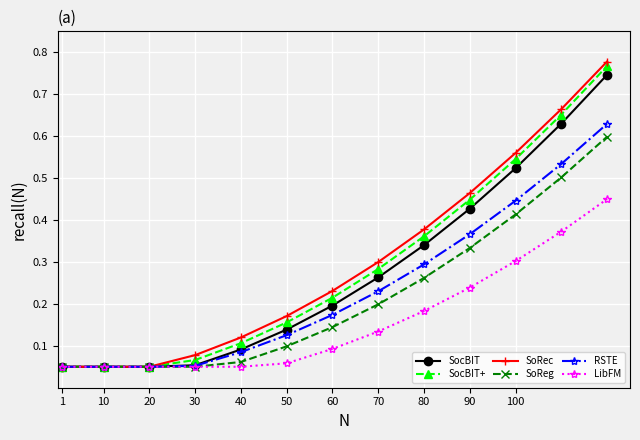

Which series has the widest spread of values?

SoRec